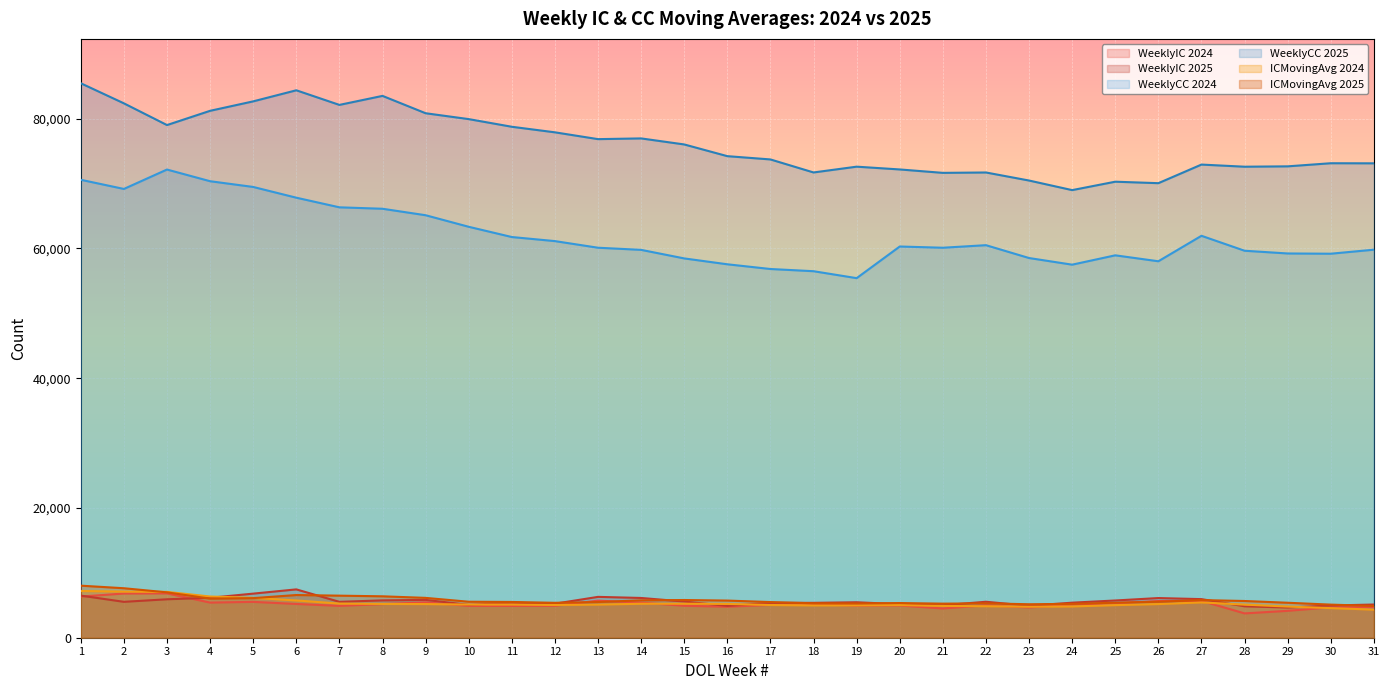

What is the maximum value for ICMovingAvg 2025?

8023.8